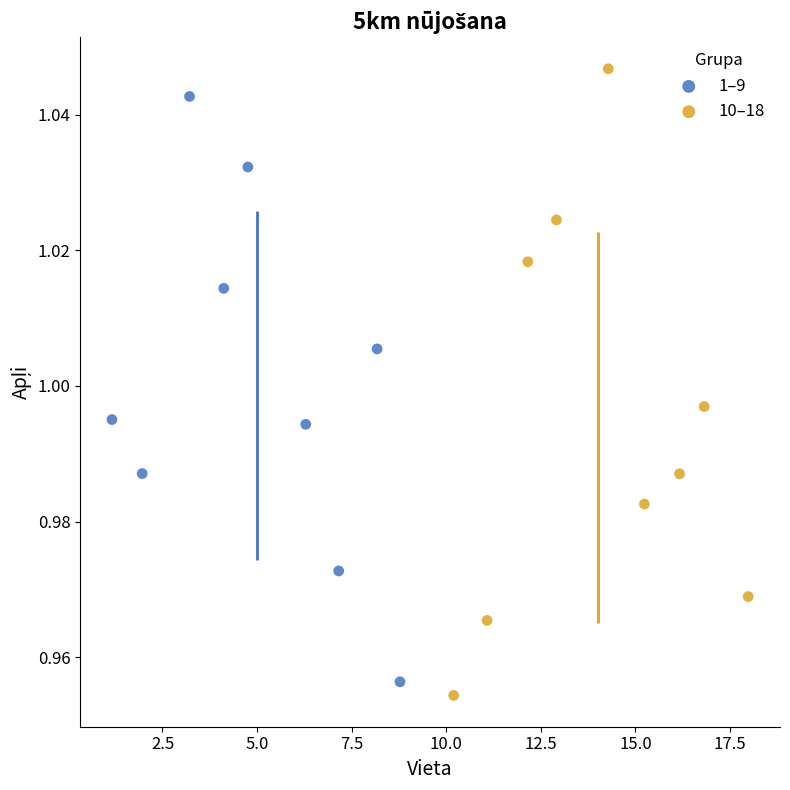

Which series has the widest spread of Y values?

10–18